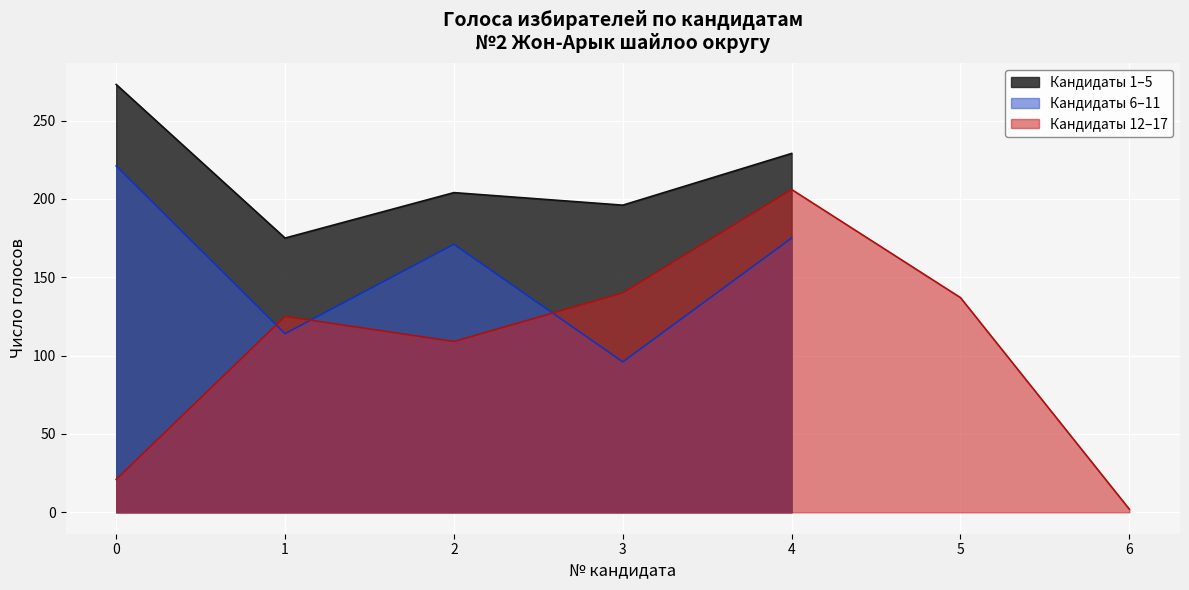

Is the value of Кандидаты 1–5 at 0 greater than the value of Кандидаты 6–11 at 3?

Yes